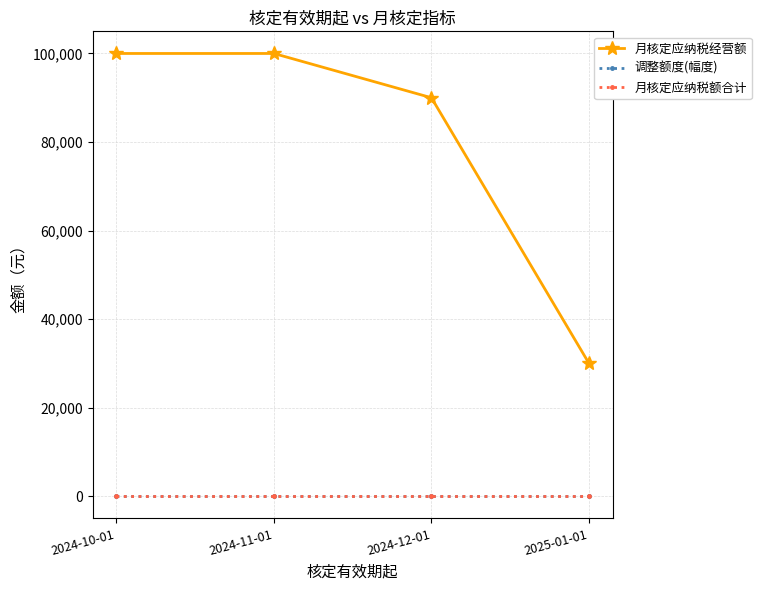

What is the label of the 1st point from the left?

2024-10-01